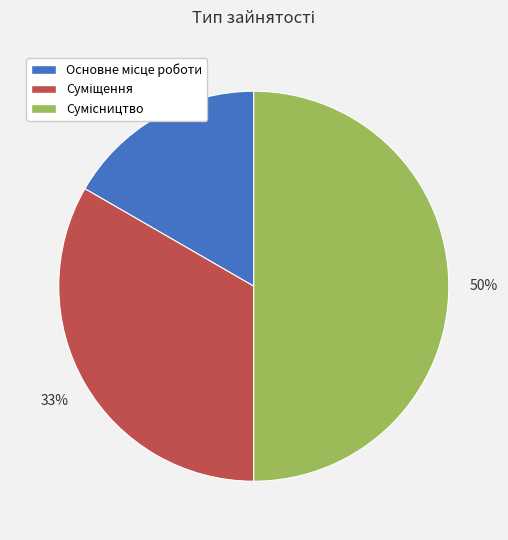

How many segments does this pie chart have?

3